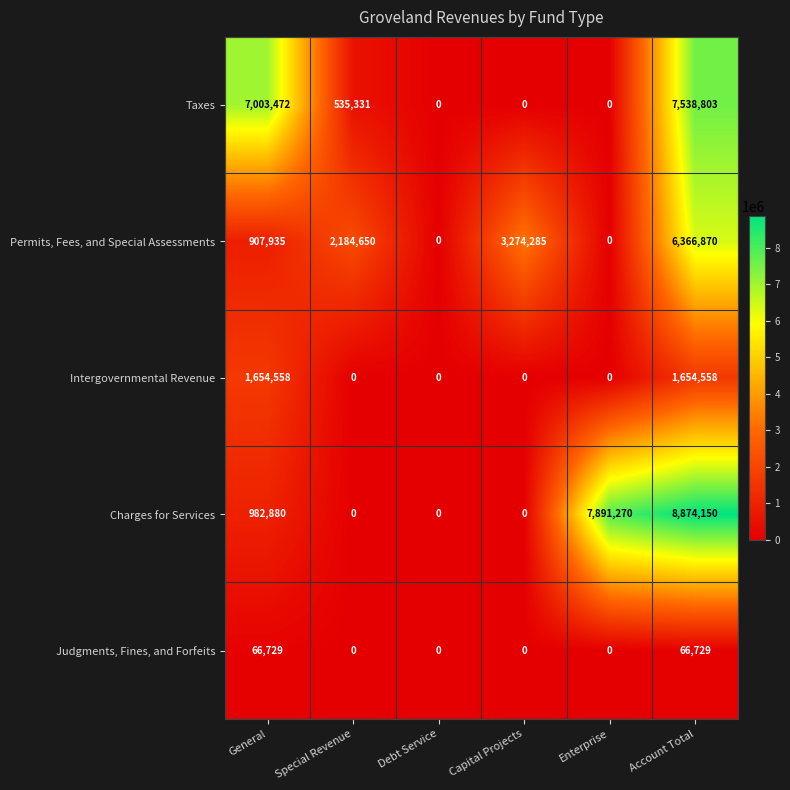

What is the difference between the maximum and minimum values in the Charges for Services series?

8874150